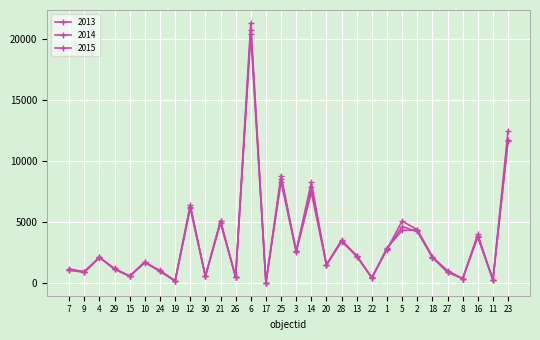

What is the label of the 24th point from the right?

24